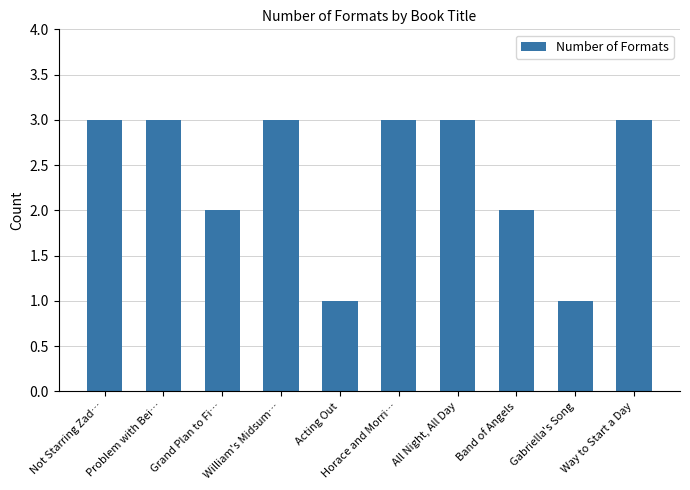

What position from the left is Way to Start a Day?

10